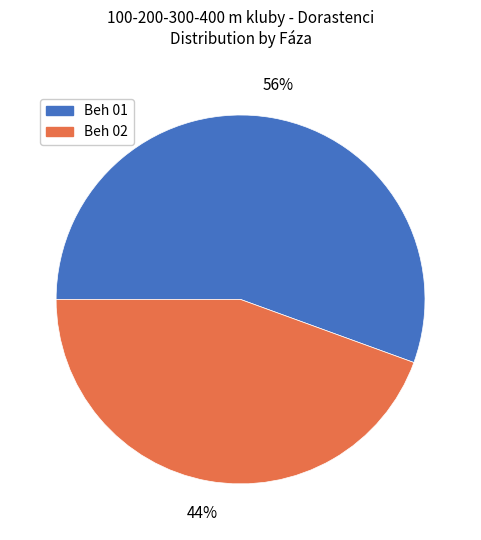

What percentage is the Beh 01 slice, to the nearest percent?

56%